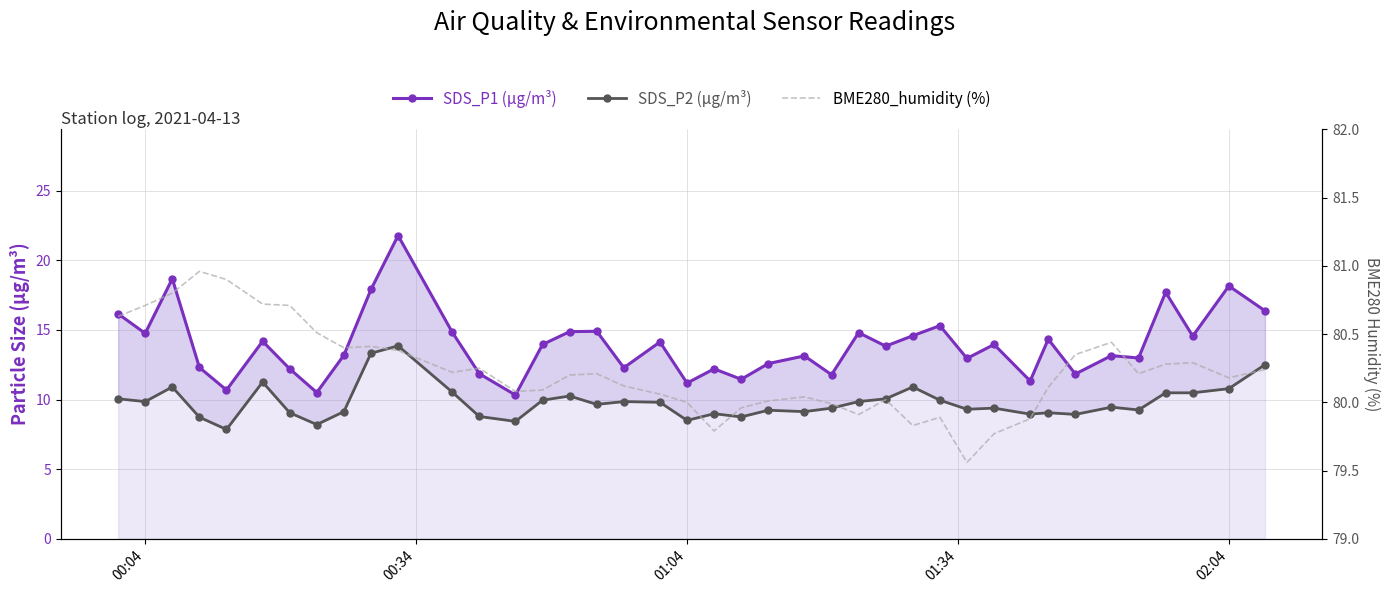

Reading left to right, transcribe all the data shown in this chart.

SDS_P1 (µg/m³): 16.1	14.8	18.7	12.3	10.7	14.2	12.2	10.5	13.2	17.9	21.8	14.8	11.8	10.3	13.9	14.9	14.9	12.3	14.1	11.2	12.2	11.4	12.6	13.1	11.8	14.8	13.8	14.6	15.3	12.9	13.9	11.3	14.3	11.8	13.2	13.0	17.7	14.6	18.1	16.4
SDS_P2 (µg/m³): 10.1	9.8	10.9	8.7	7.8	11.2	9.1	8.2	9.1	13.3	13.8	10.5	8.8	8.4	9.9	10.2	9.7	9.8	9.8	8.5	9.0	8.8	9.2	9.1	9.4	9.8	10.1	10.9	9.9	9.3	9.4	8.9	9.1	8.9	9.4	9.2	10.5	10.5	10.8	12.5
BME280_humidity (%): 80.6	80.7	80.8	81.0	80.9	80.7	80.7	80.5	80.4	80.4	80.4	80.2	80.2	80.1	80.1	80.2	80.2	80.1	80.1	80.0	79.8	80.0	80.0	80.0	80.0	79.9	80.0	79.8	79.9	79.6	79.8	79.9	80.1	80.3	80.4	80.2	80.3	80.3	80.2	80.2